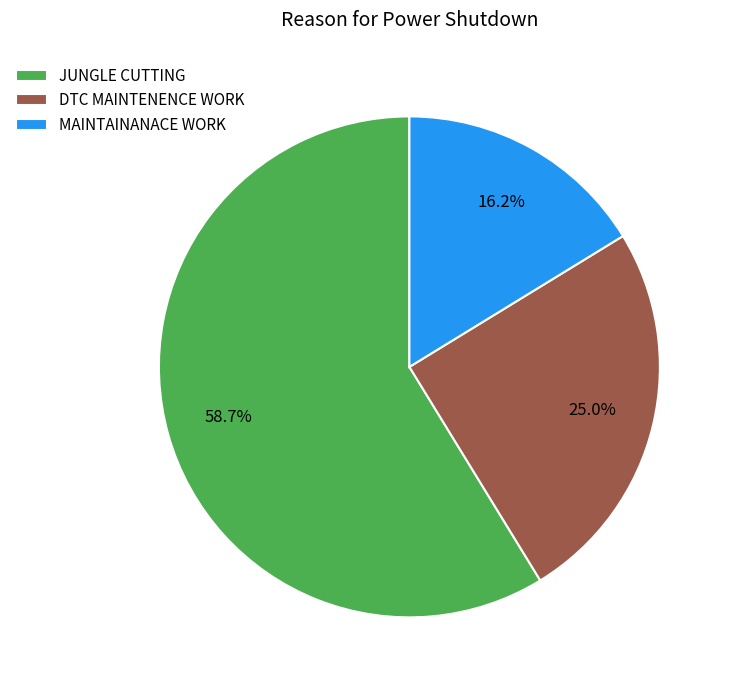

Which has a higher value, MAINTAINANACE WORK or DTC MAINTENENCE WORK?

DTC MAINTENENCE WORK